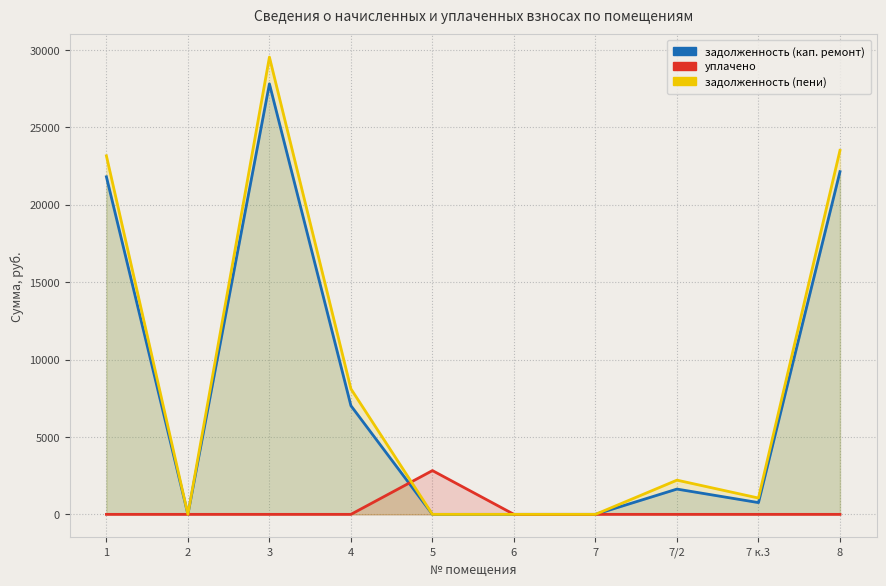

Reading left to right, list all the values displayed in this chart.

задолженность (кап. ремонт): 21810.5	0.0	27815.7	7019.5	0.0	0.0	0.0	1633.1	758.9	22142.0
уплачено: 0.0	0.0	0.0	0.0	2828.4	0.0	0.0	0.0	0.0	0.0
задолженность (пени): 23165.0	0.0	29543.2	8107.9	0.0	0.0	0.0	2210.3	1054.6	23517.2